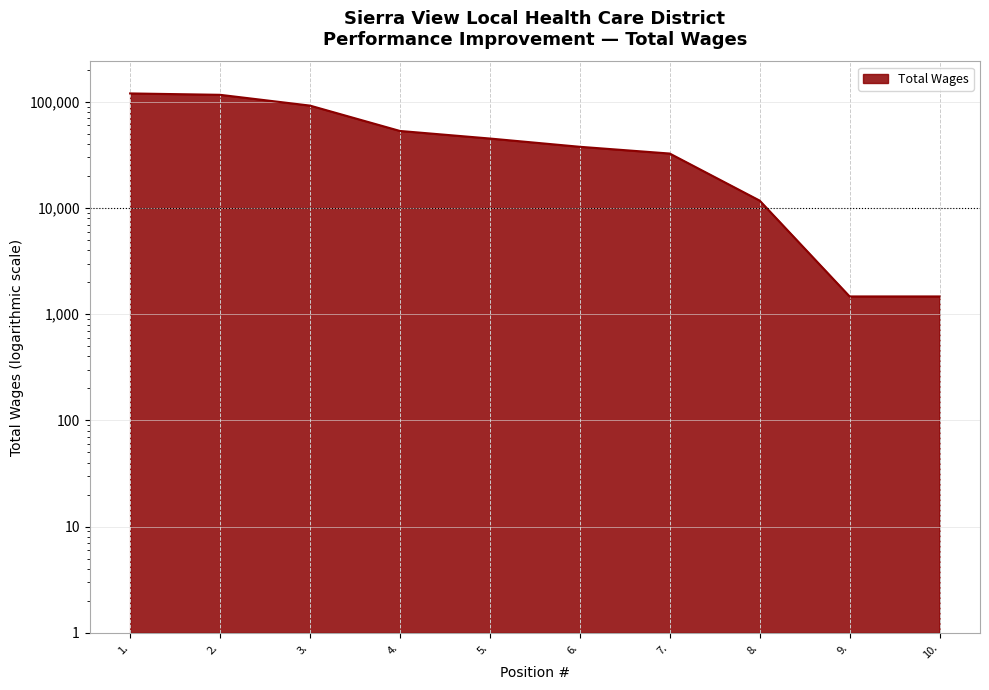

Which has a higher value, 3. or 4.?

3.